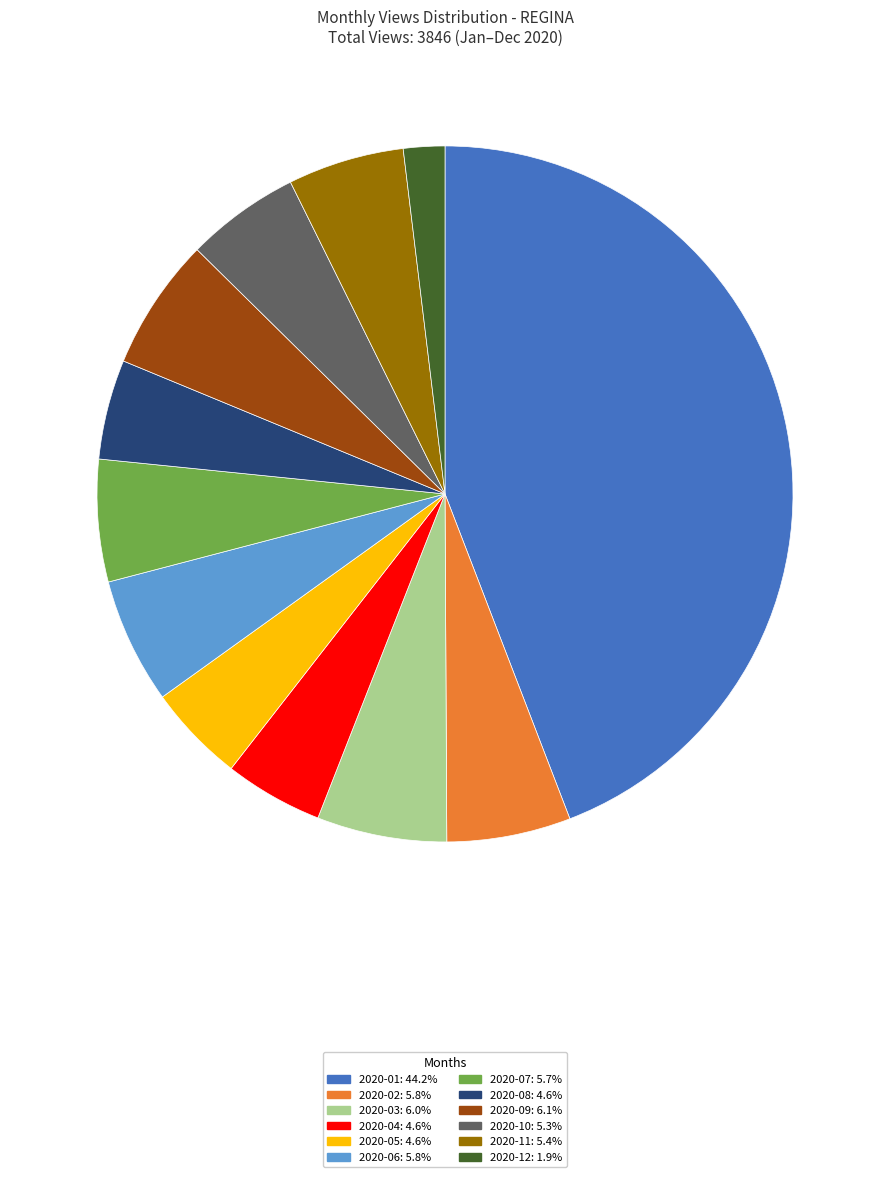

Is 2020-05: 4.6% the majority of the pie?

No